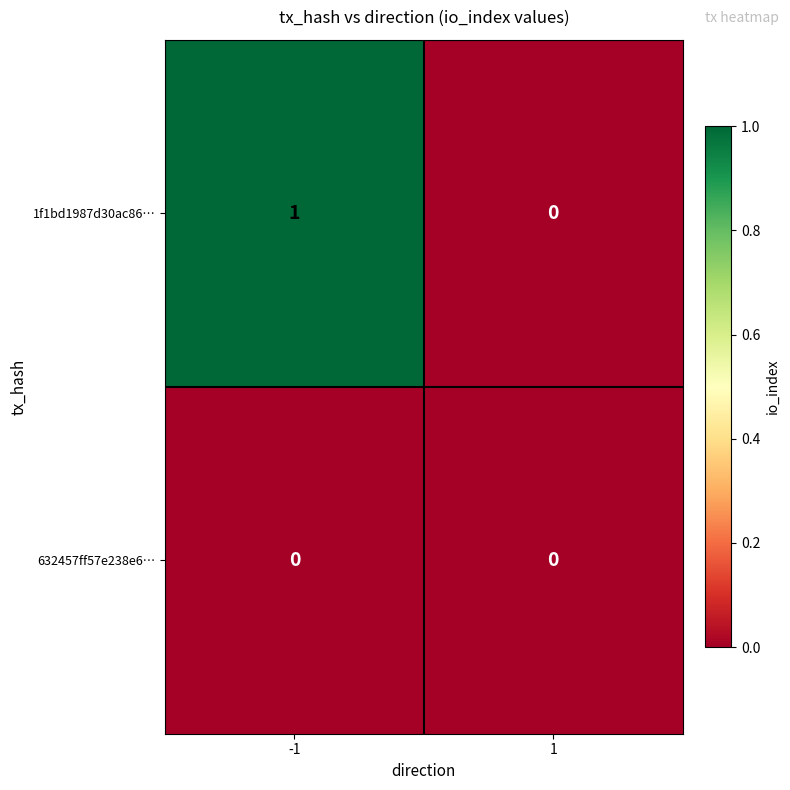

Which series changed the most between -1 and 1?

1f1bd1987d30ac86…